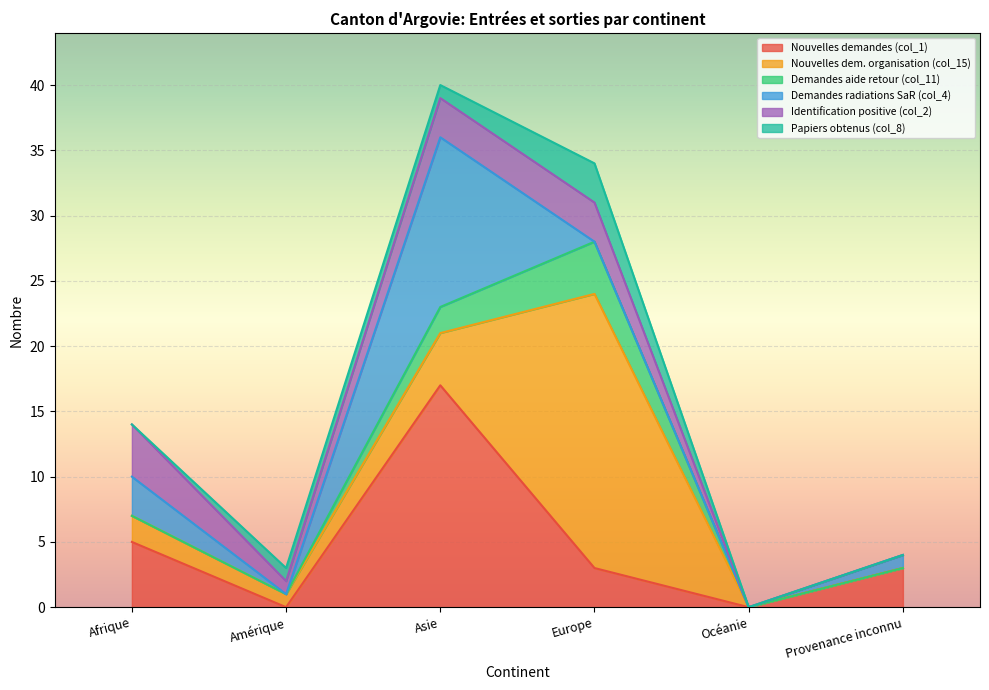

How many data points does each series have?

6